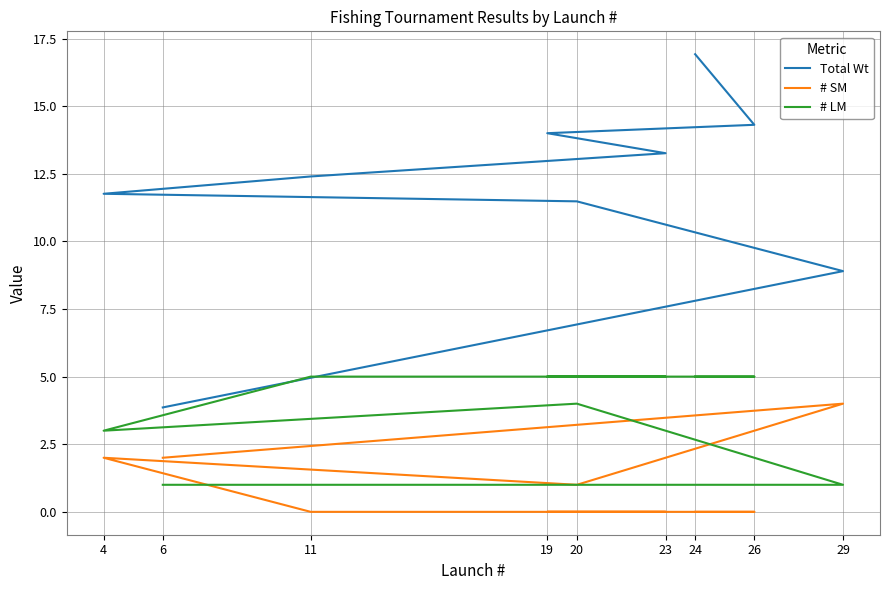

True or false: # SM and # LM cross at least once.

True